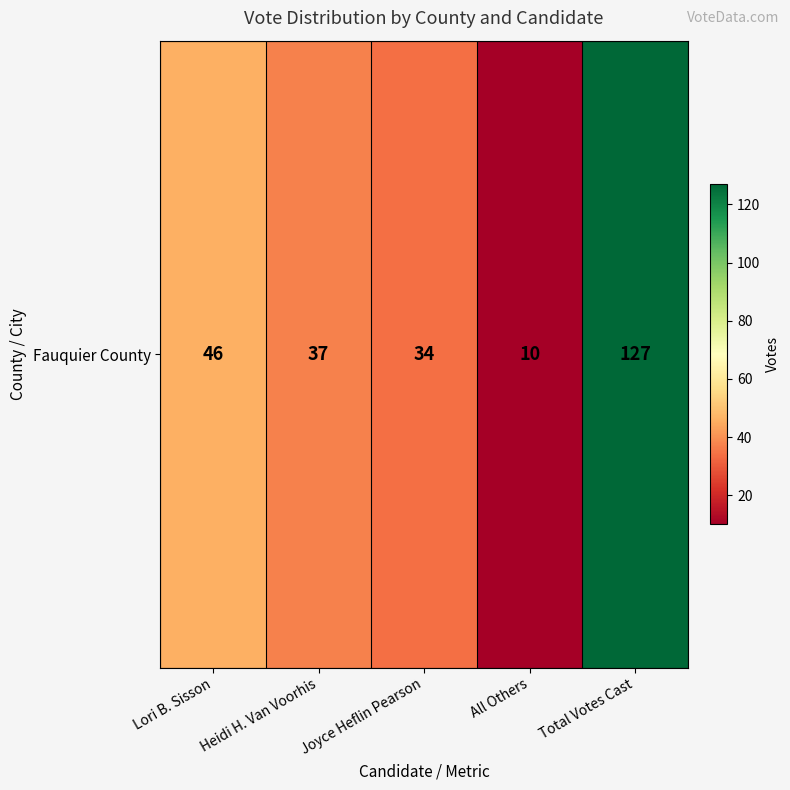

Reading left to right, list all the values displayed in this chart.

Lori B. Sisson=46	Heidi H. Van Voorhis=37	Joyce Heflin Pearson=34	All Others=10	Total Votes Cast=127